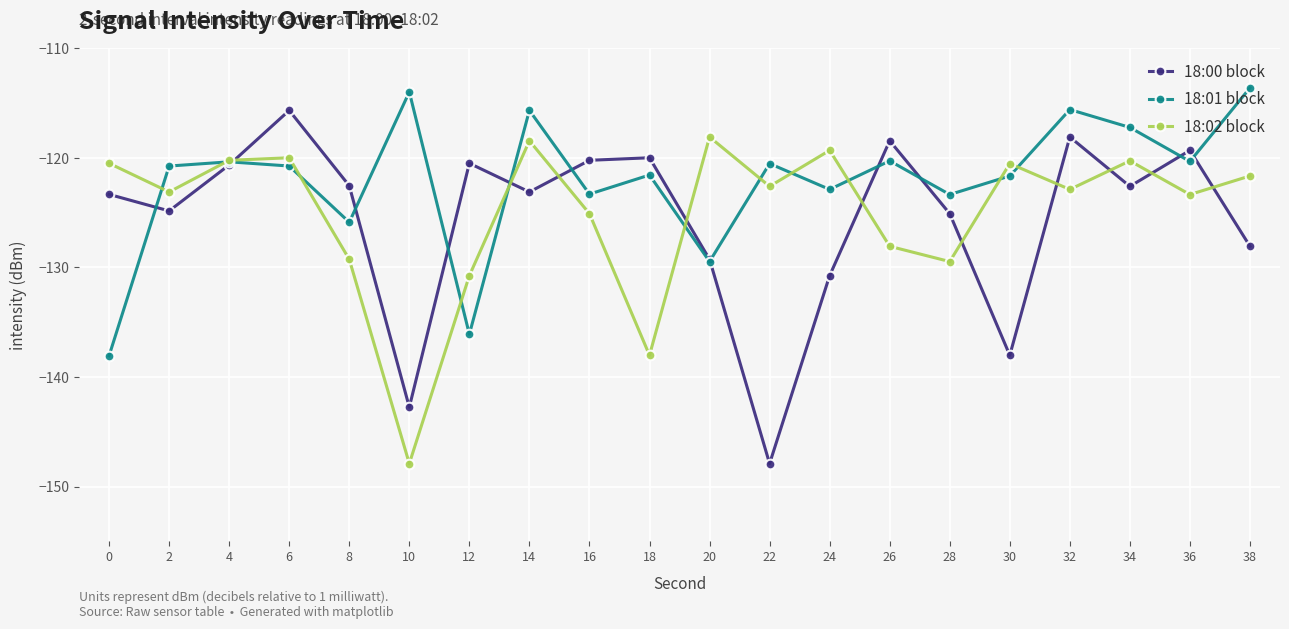

After their last crossing, which series has the higher values: 18:01 block or 18:02 block?

18:01 block